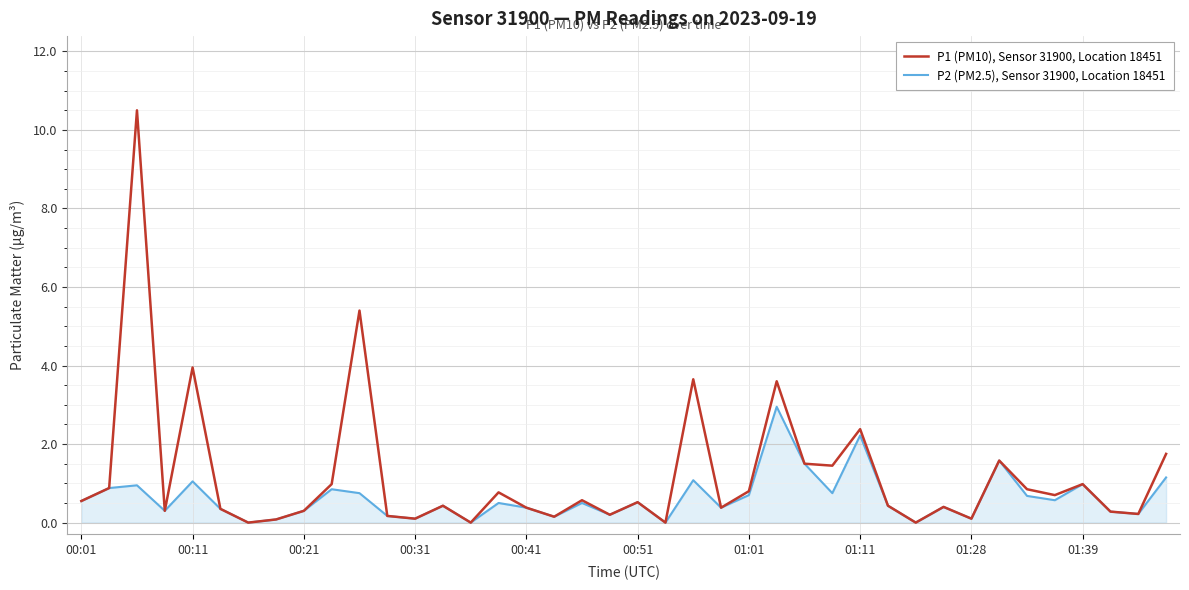

List the series in order of their peak value, highest first.

P1 (PM10), Sensor 31900, Location 18451, P2 (PM2.5), Sensor 31900, Location 18451